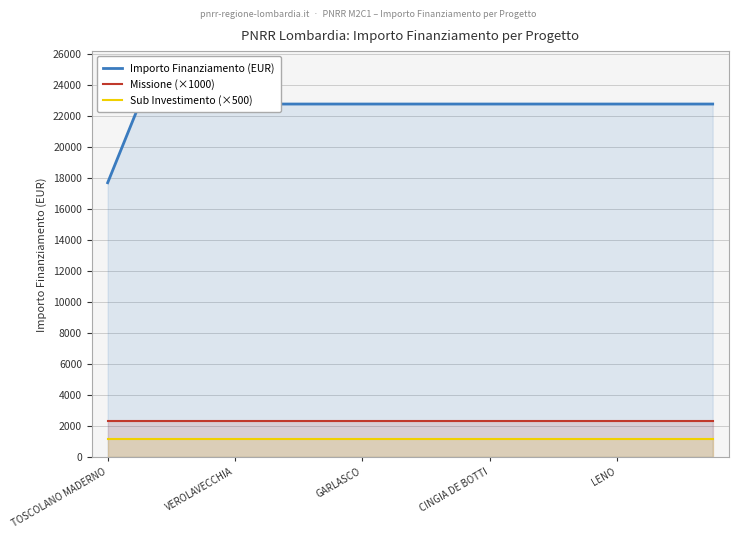

How many lines are shown in the chart?

3